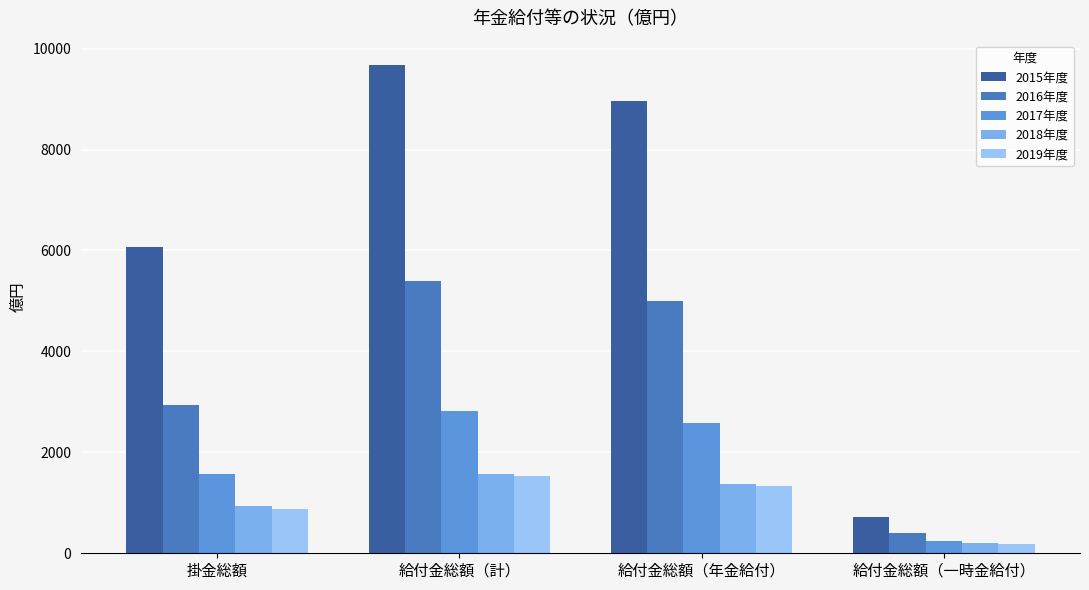

What is the value of the 2019年度 bar at the 2nd from the left?

1523